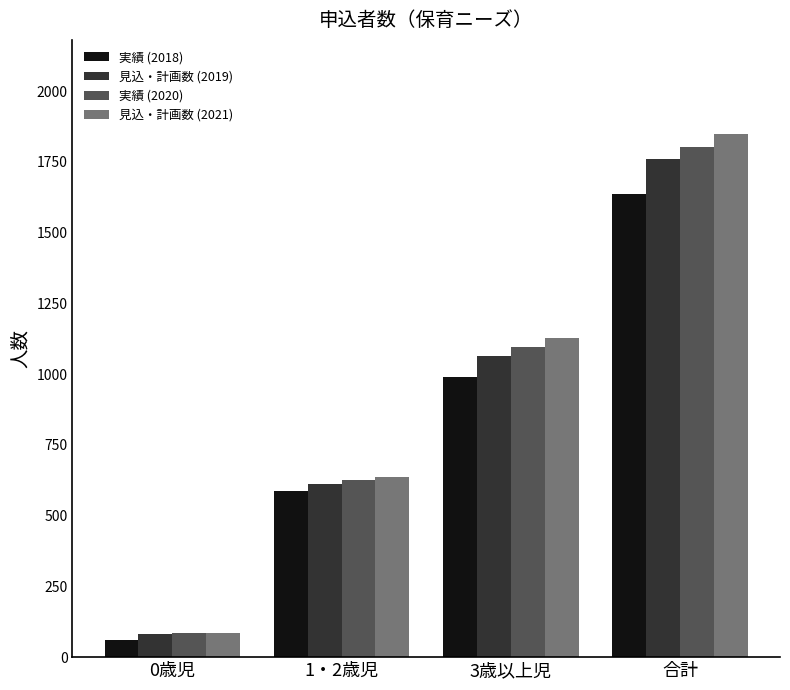

What is the label of the 3rd bar from the right?

1・2歳児